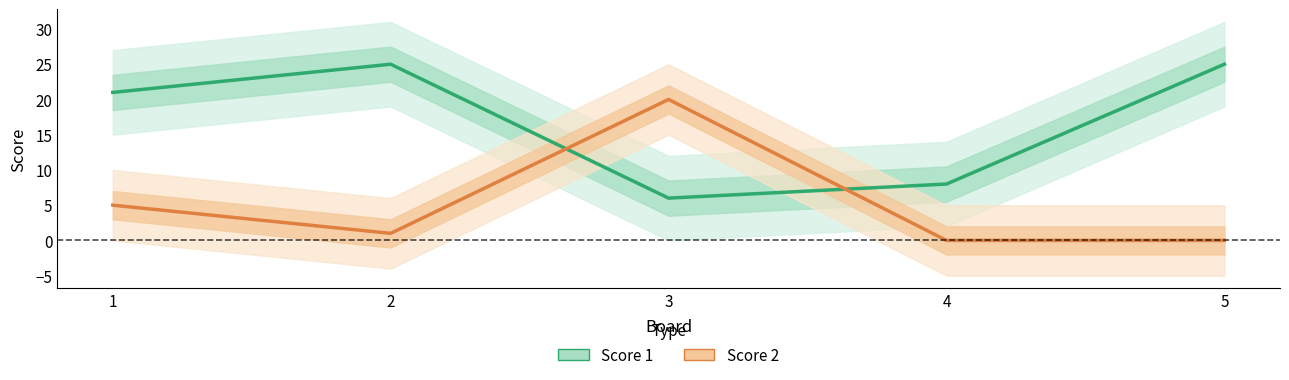

Which series has the widest spread of values?

Score 2